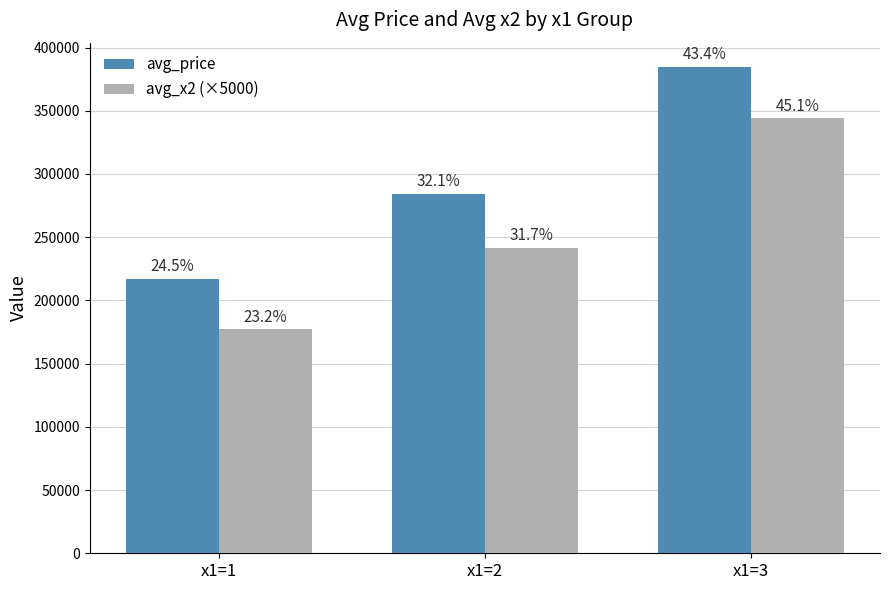

How many groups of bars are there?

3